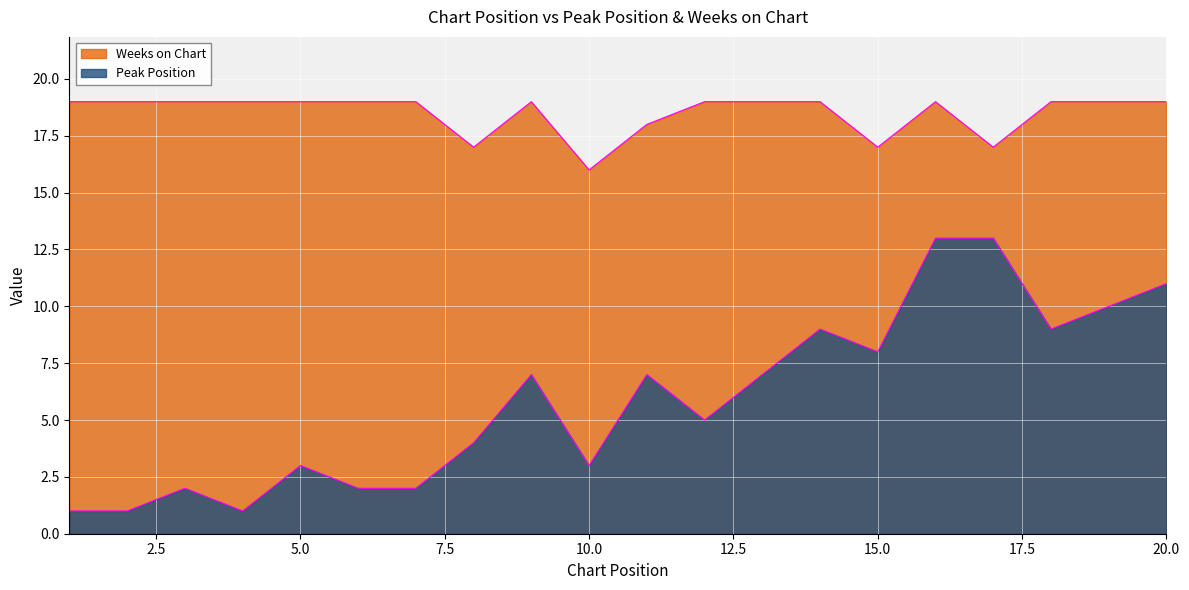

At how many categories does at least one series exceed 3?

20